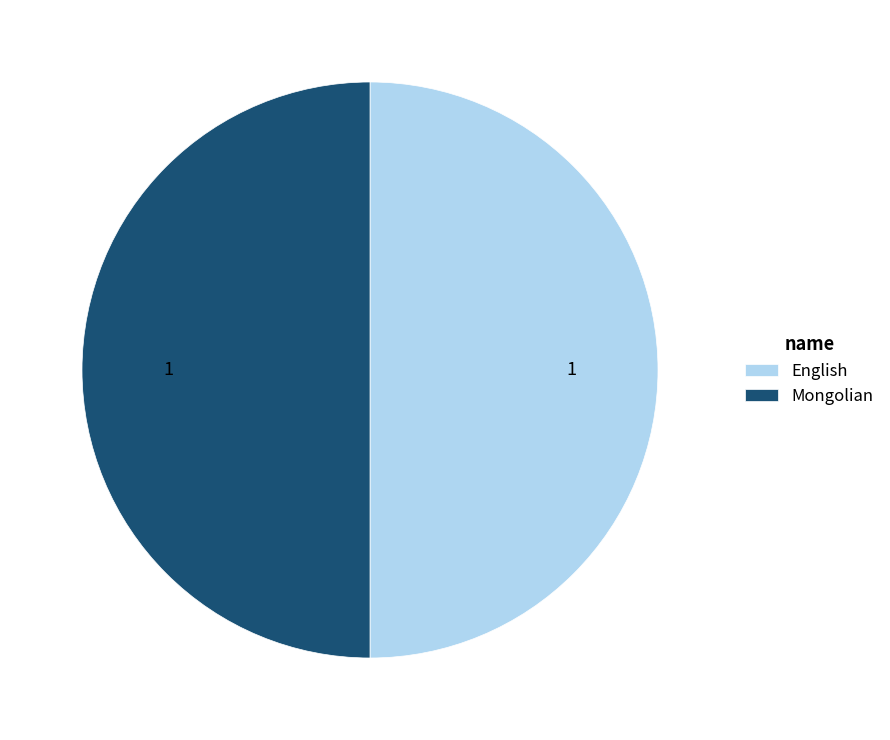

Do English and Mongolian together represent more than half of the pie?

Yes